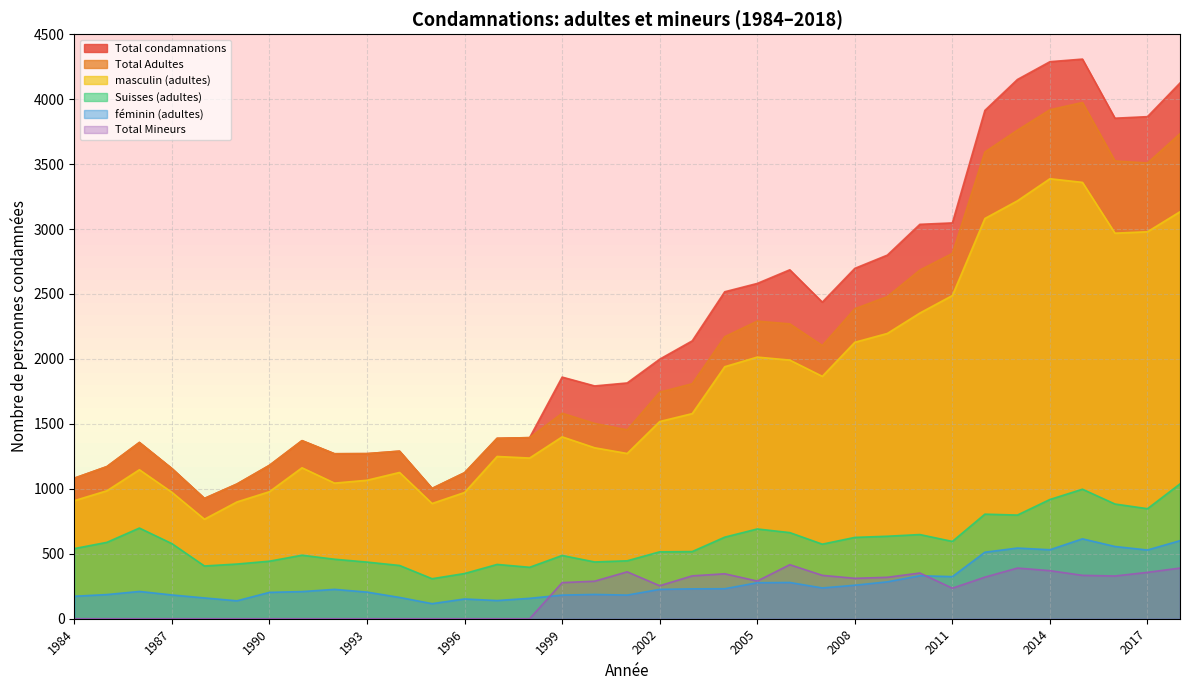

What is the sum of all masculin (adultes) values?

61585